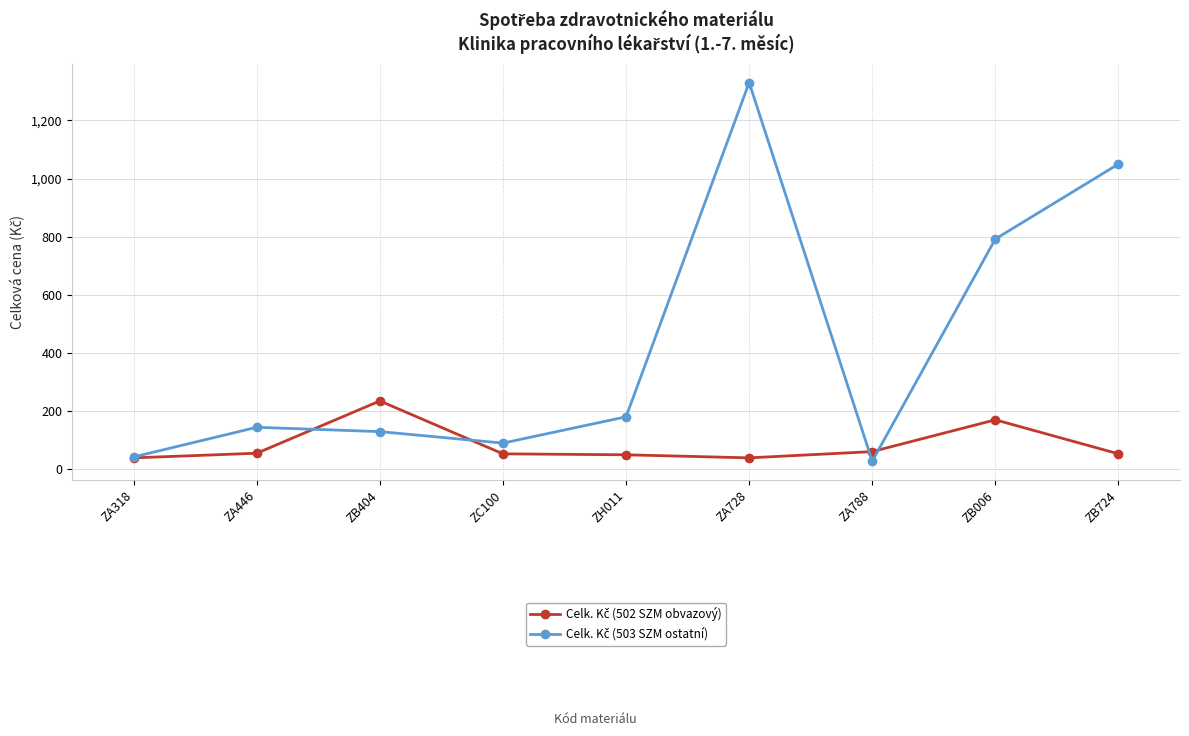

What is the maximum value shown in the chart?

1330.5